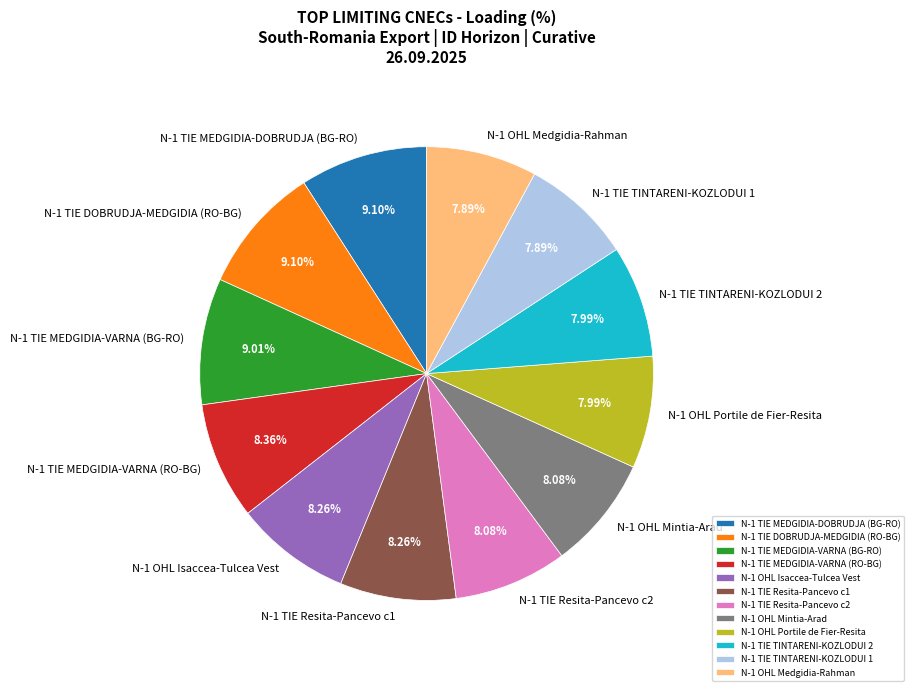

What percentage is NOT represented by N-1 TIE TINTARENI-KOZLODUI 1?

92.1%